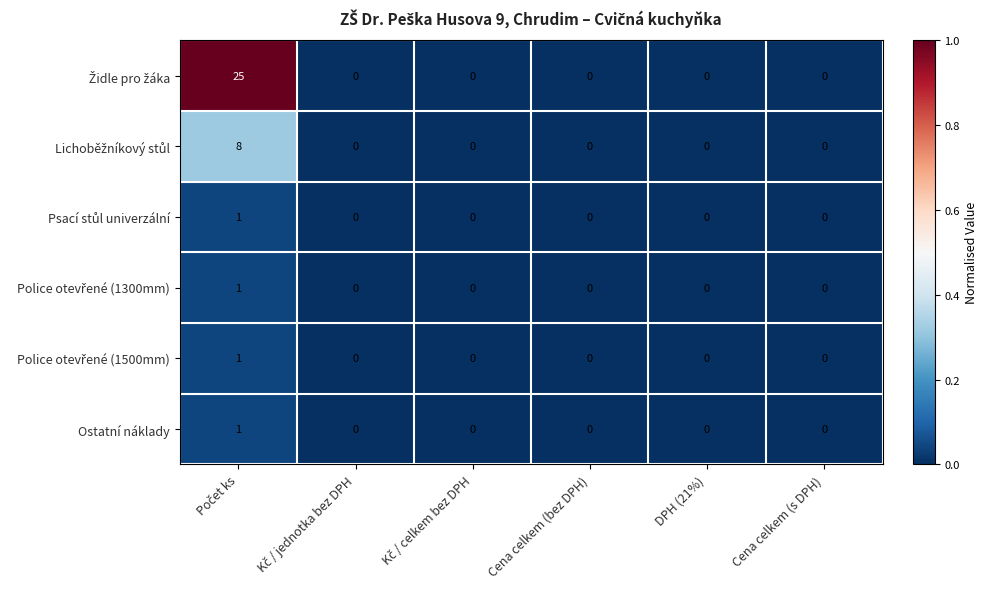

What is the maximum value shown in the chart?

25